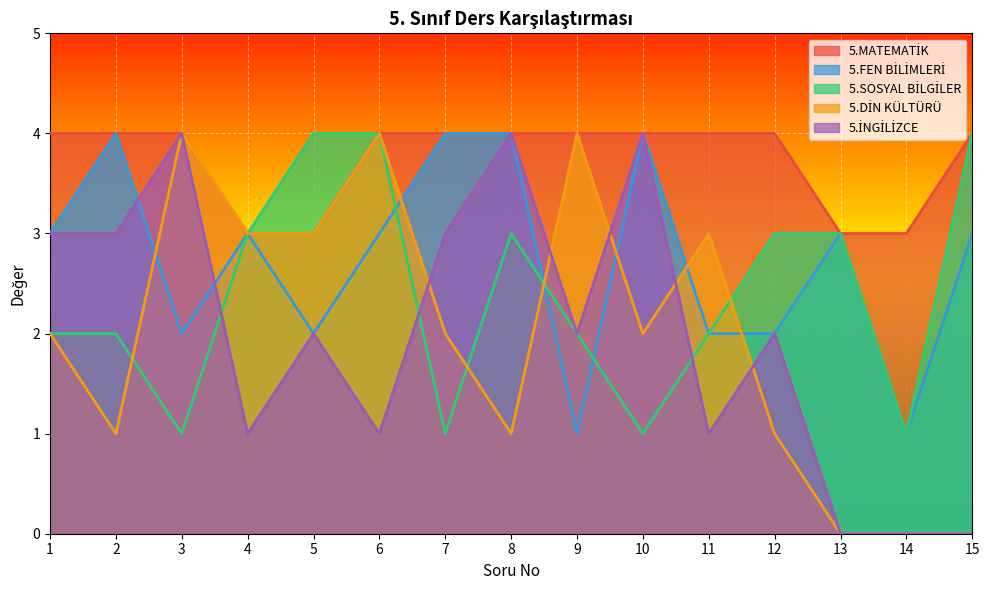

At which category is the sum across all series the highest?

6